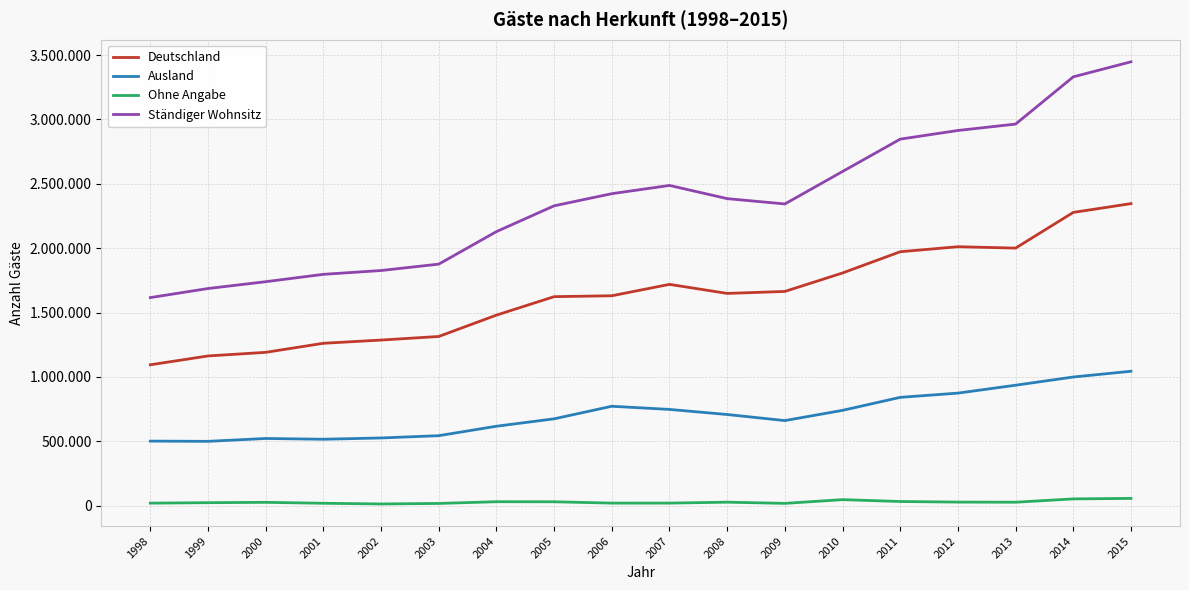

What are all the series names shown in the legend?

Deutschland, Ausland, Ohne Angabe, Ständiger Wohnsitz